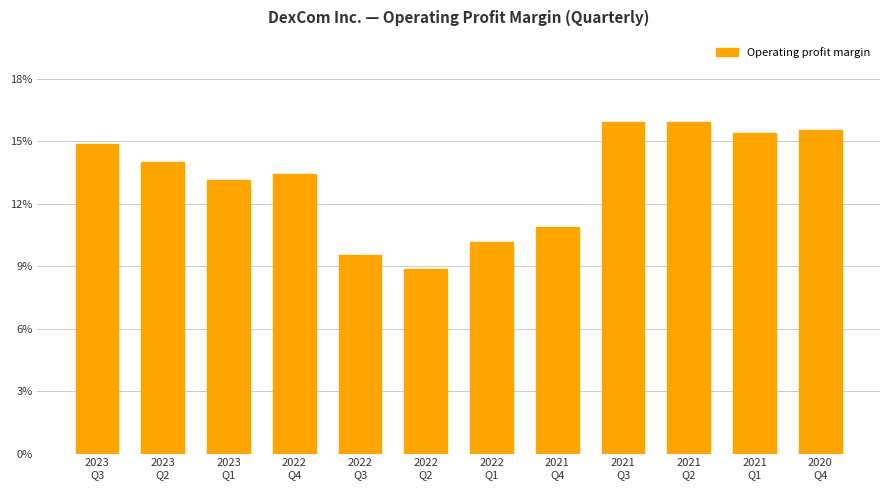

List the labels in order of value, largest first.

2021
Q3, 2021
Q2, 2020
Q4, 2021
Q1, 2023
Q3, 2023
Q2, 2022
Q4, 2023
Q1, 2021
Q4, 2022
Q1, 2022
Q3, 2022
Q2